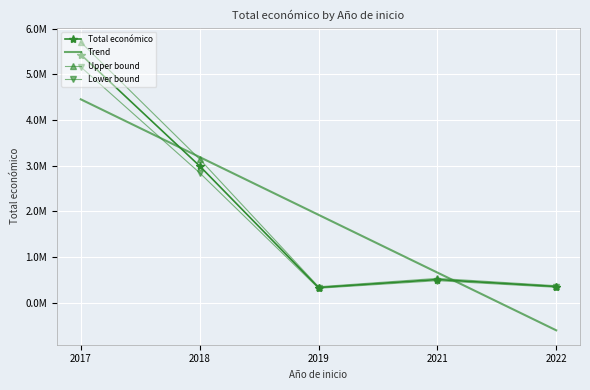

Rank the categories by Trend value from lowest to highest.

2022, 2021, 2019, 2018, 2017